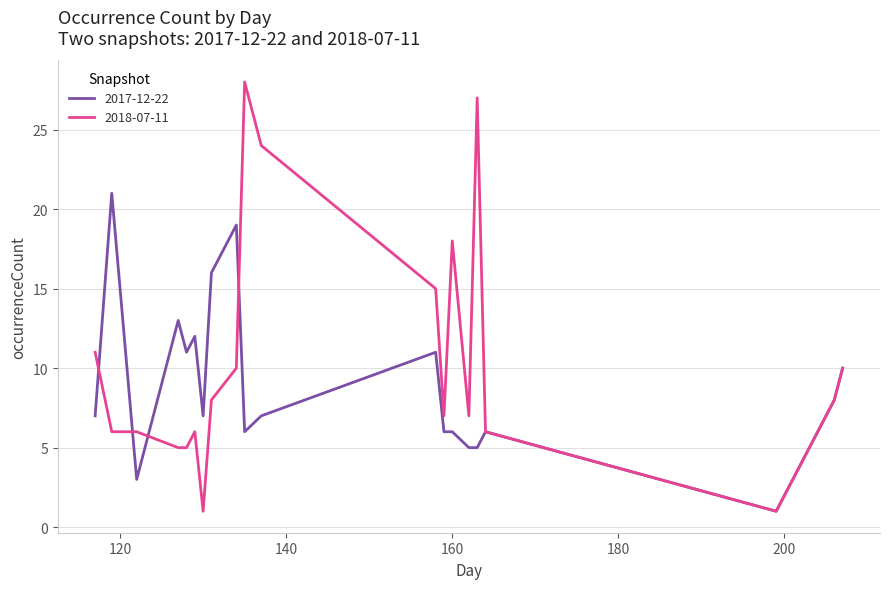

What are all the series names shown in the legend?

2017-12-22, 2018-07-11